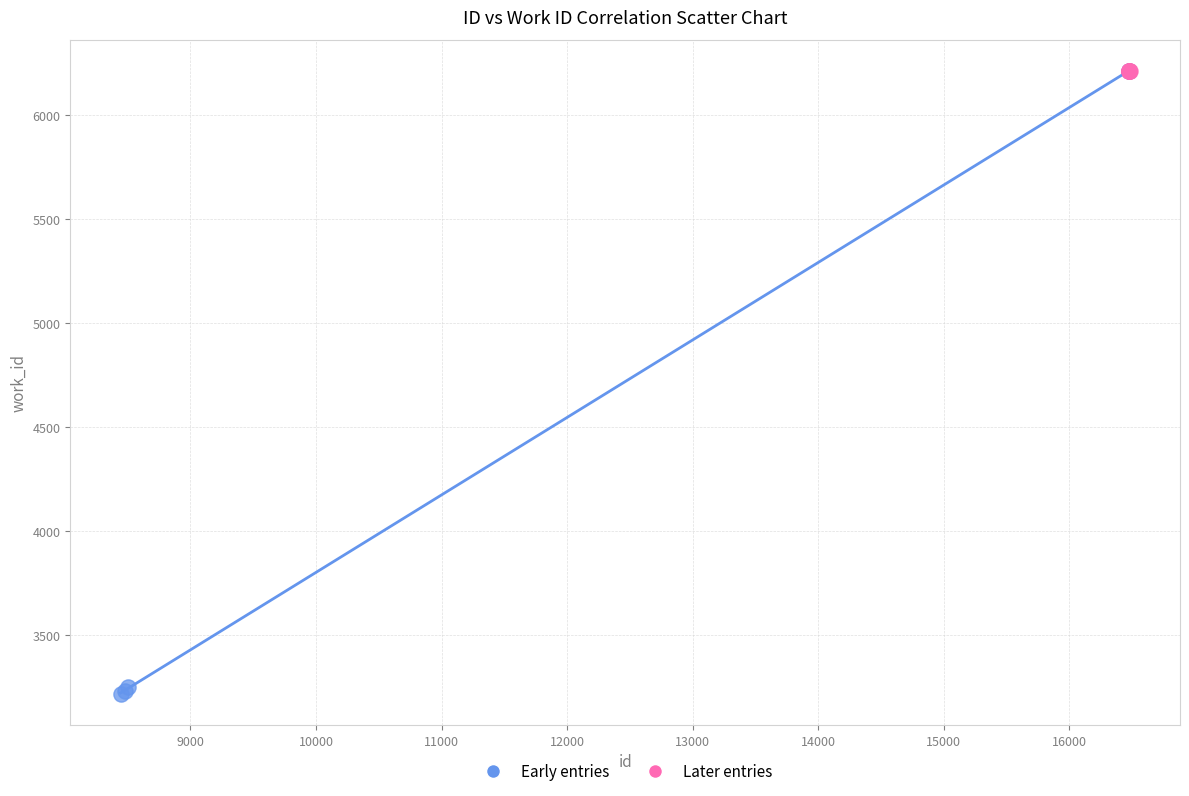

Which series reaches the minimum Y coordinate?

Early entries